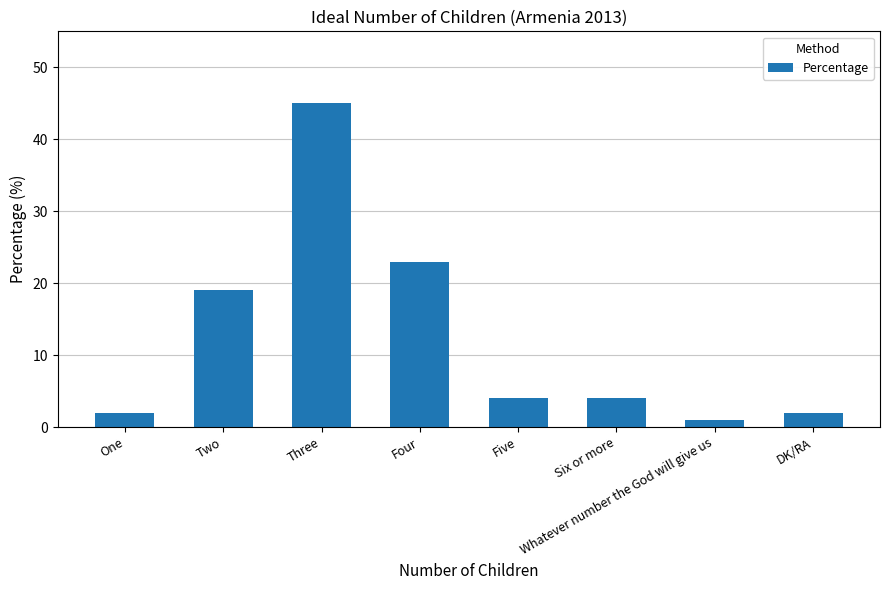

What is the value of the 6th bar from the left?

4